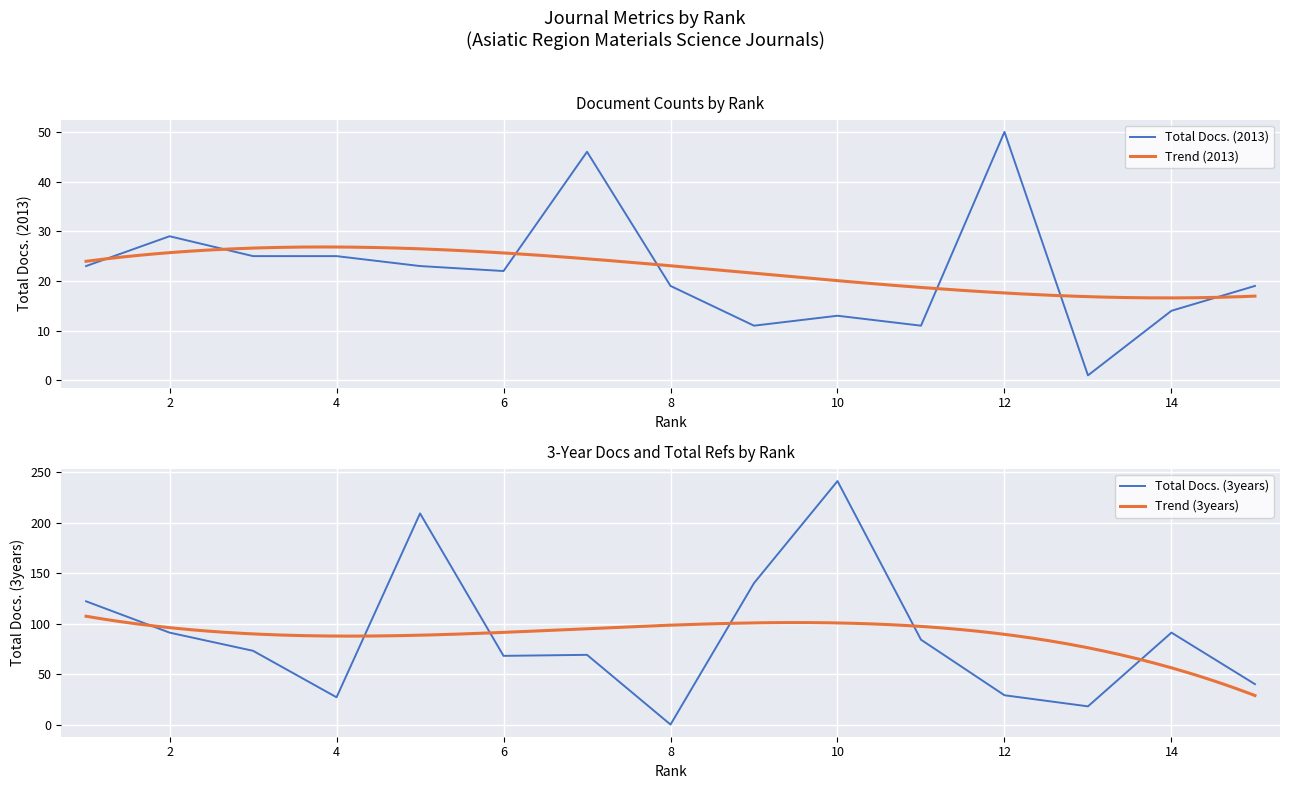

Is it true that Total Docs. (2013) equals 4 at 14?

False